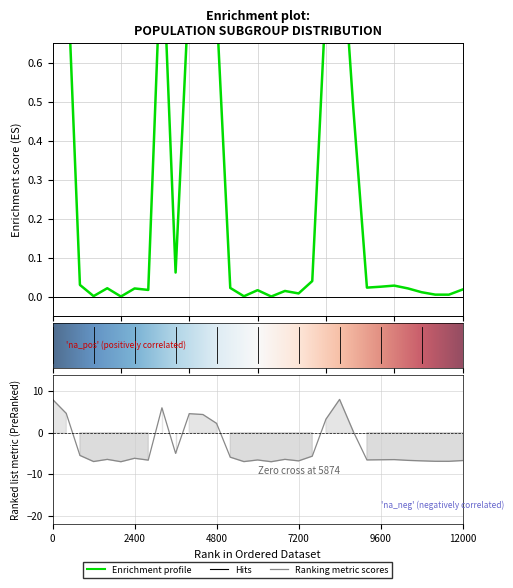

Reading left to right, list all the values displayed in this chart.

This Area: 1.0	0.9	0.0	0.0	0.0	0.0	0.0	0.0	0.9	0.1	0.8	0.8	0.7	0.0	0.0	0.0	0.0	0.0	0.0	0.0	0.8	1.0	0.5	0.0	0.0	0.0	0.0	0.0	0.0	0.0	0.0
Connecticut: 8.0	4.6	-5.5	-7.0	-6.4	-7.0	-6.2	-6.6	6.0	-5.0	4.6	4.4	2.2	-5.9	-7.0	-6.6	-7.0	-6.4	-6.8	-5.7	3.2	8.0	0.3	-6.6	-6.5	-6.5	-6.7	-6.8	-6.9	-6.9	-6.7